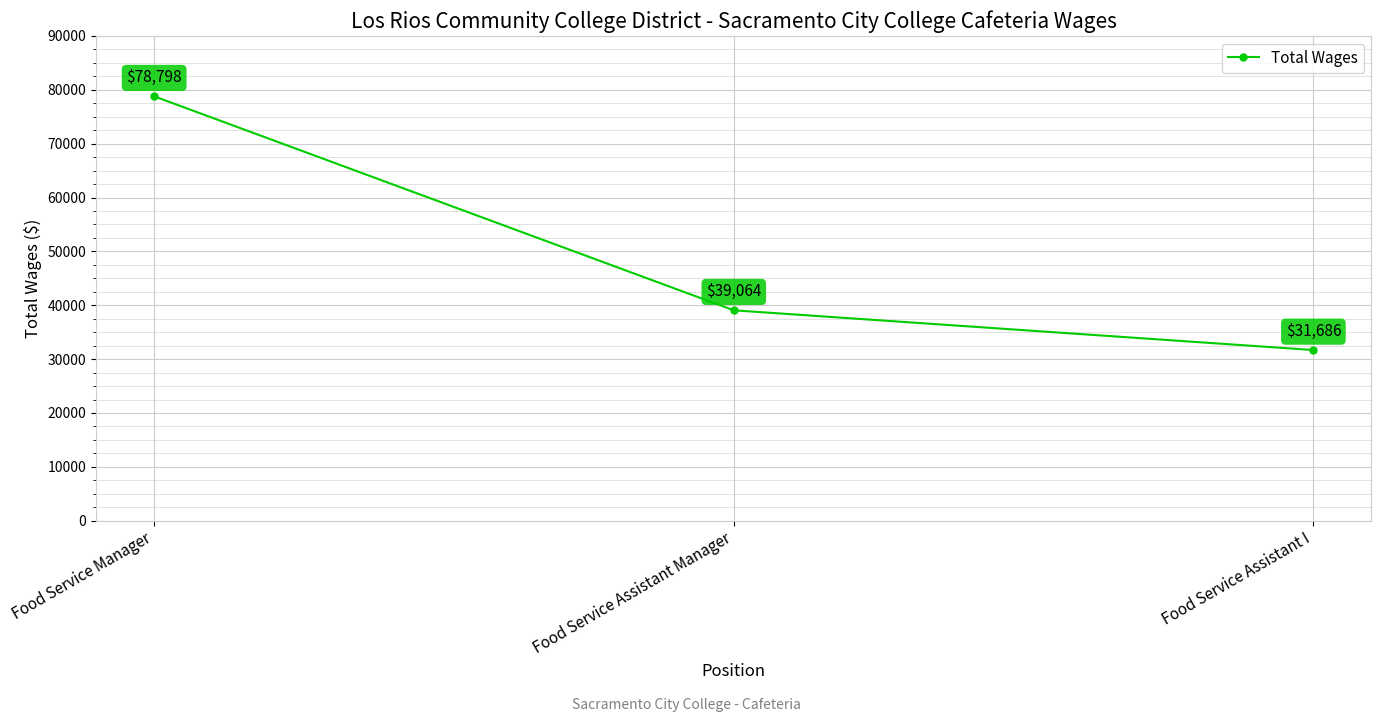

What is the label of the 2nd point from the right?

Food Service Assistant Manager